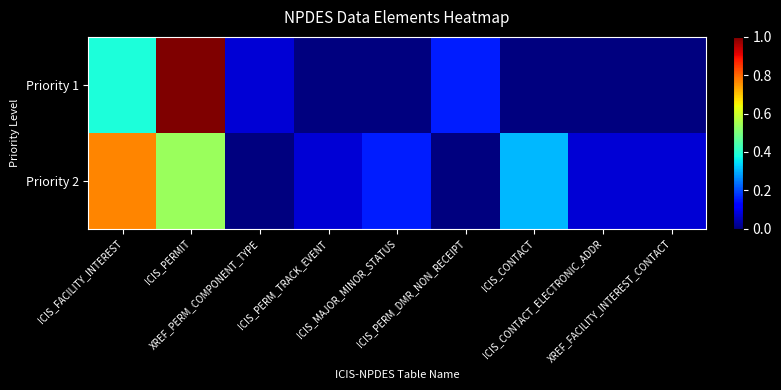

What is the total value across all series at ICIS_CONTACT?

0.3